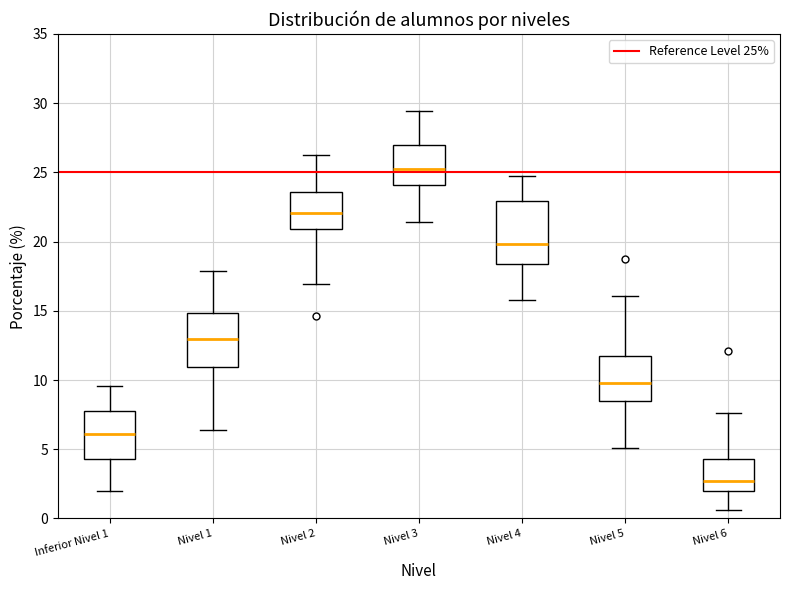

Reading left to right, read every box against the y-axis: the position of its median line, the range the box covers, and the ends of its whiskers. The values are not printed on the chart, so give them approximately, as read against the axis.

Inferior Nivel 1: median 6.0, box 4.5 to 8.0, whiskers 2.0 to 9.5
Nivel 1: median 13.0, box 11.0 to 15.0, whiskers 6.5 to 18.0
Nivel 2: median 22.0, box 21.0 to 23.5, whiskers 17.0 to 26.5
Nivel 3: median 25.0, box 24.0 to 27.0, whiskers 21.5 to 29.5
Nivel 4: median 20.0, box 18.5 to 23.0, whiskers 16.0 to 25.0
Nivel 5: median 10.0, box 8.5 to 11.5, whiskers 5.0 to 16.0
Nivel 6: median 2.5, box 2.0 to 4.5, whiskers 0.5 to 7.5